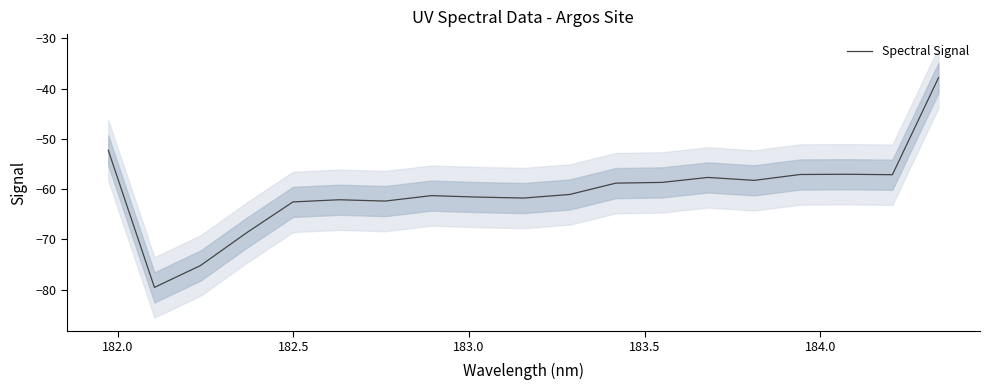

What is the difference between the maximum and second lowest values?

37.4